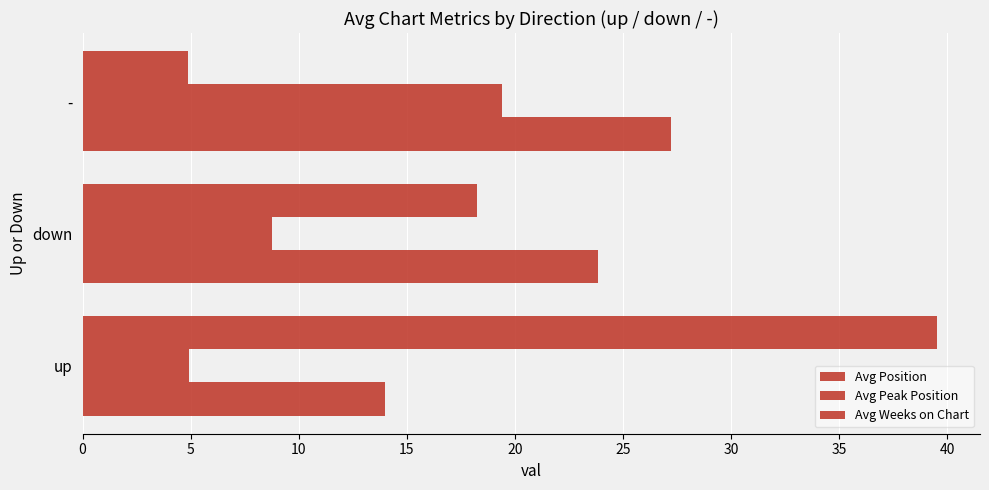

Reading left to right, what are all the values shown in this chart?

Avg Position: 14.0	23.8	27.2
Avg Peak Position: 4.9	8.8	19.4
Avg Weeks on Chart: 39.5	18.2	4.9